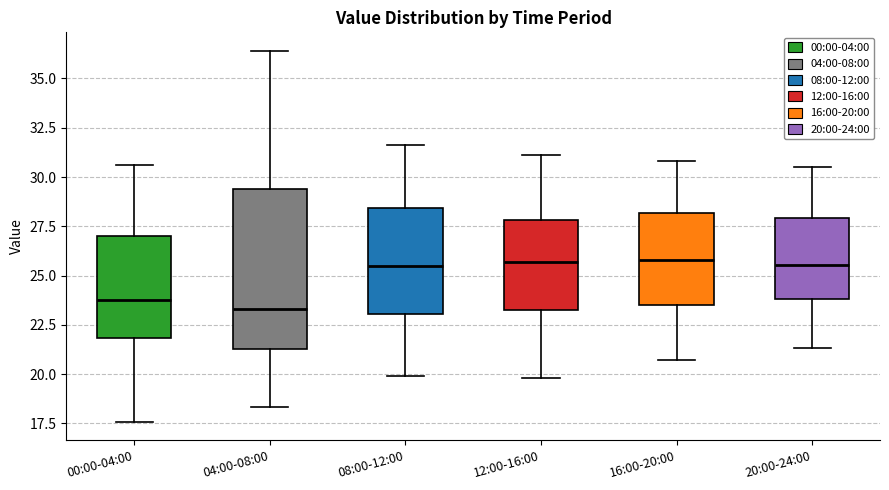

Comparing the boxes themselves (not the whiskers), which one is the tallest?

04:00-08:00